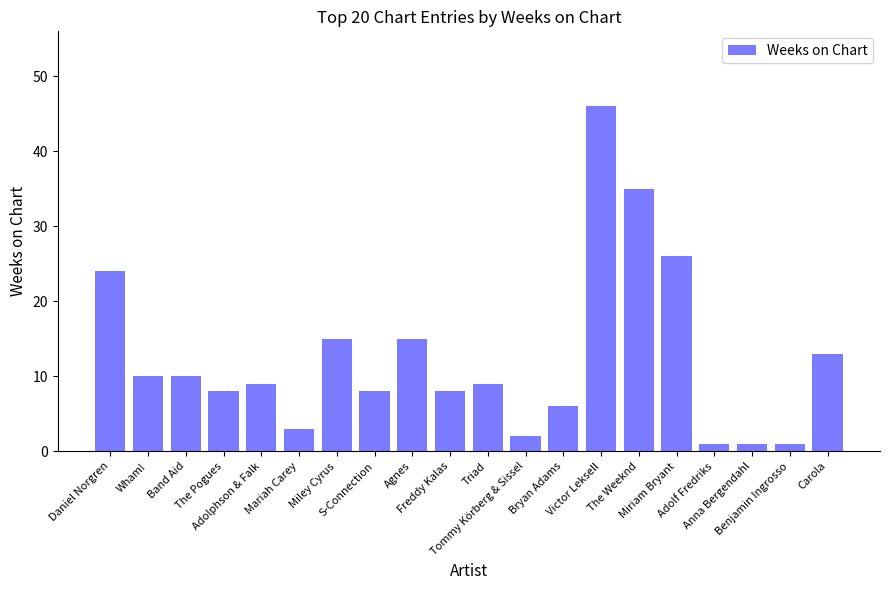

How many bars are there in total?

20